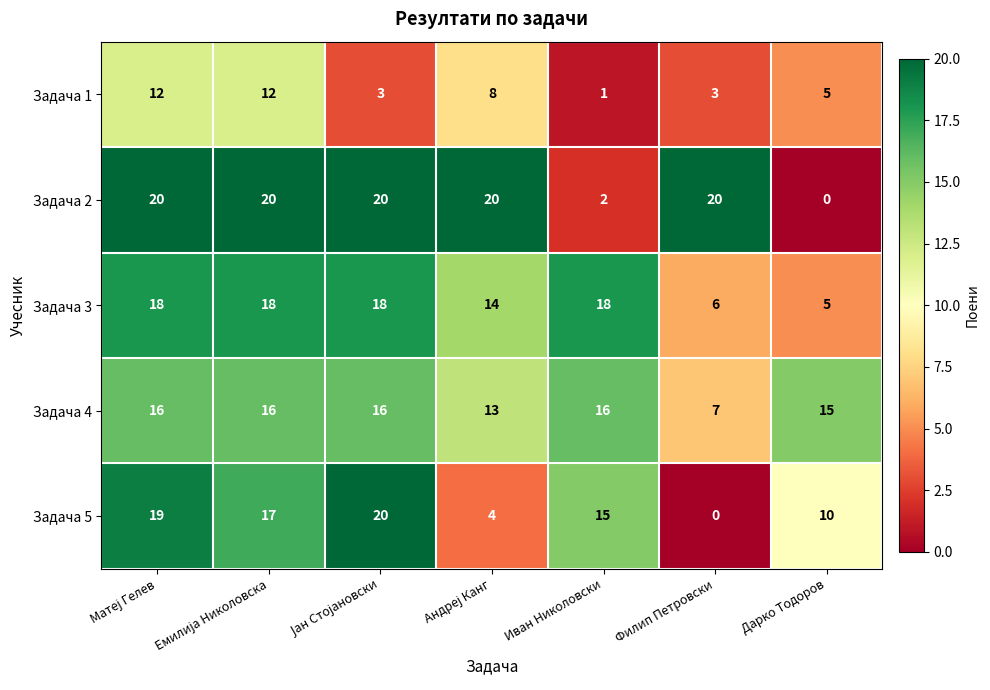

Between Иван Николовски and Дарко Тодоров, which series saw the biggest shift?

Задача 3